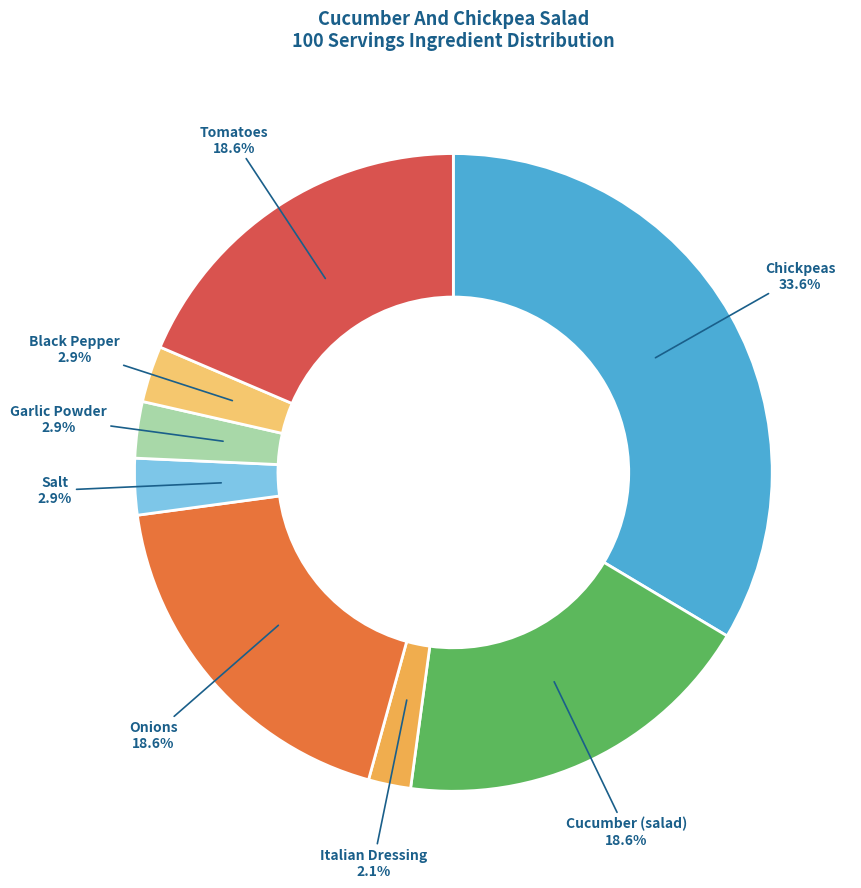

Does any single category account for the majority?

No